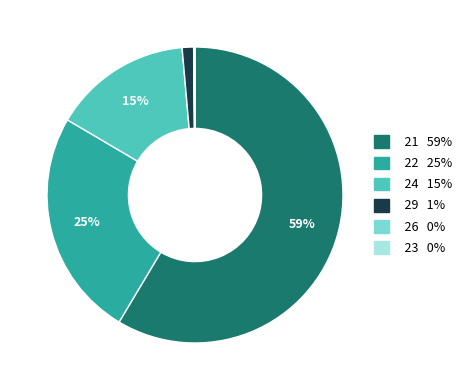

True or false: 21 accounts for 59% of the total.

True